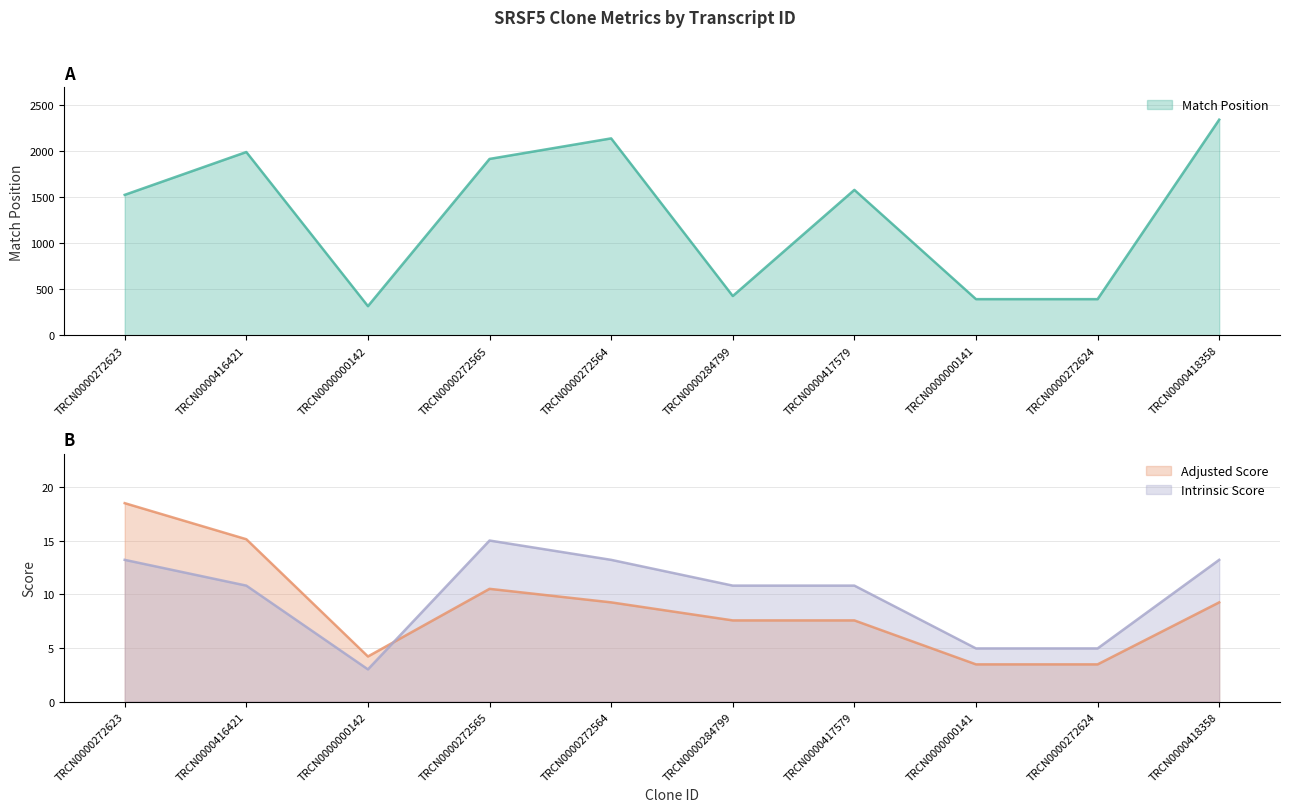

How many values in the Adjusted Score series are below 9?

5